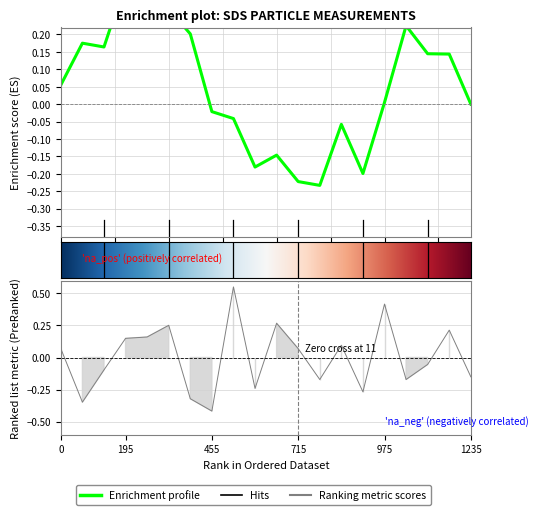

How many negative values are there?

10